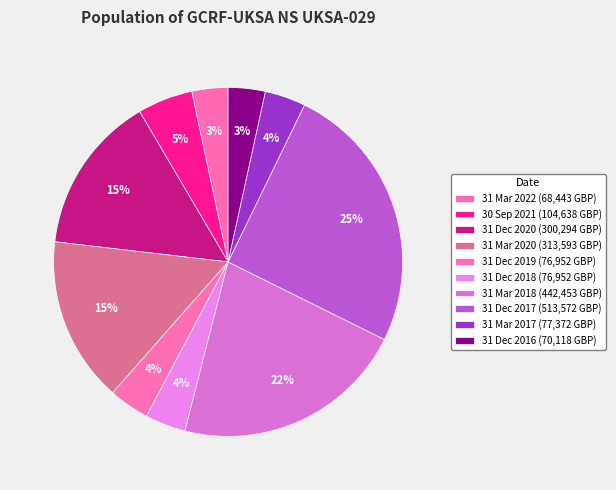

Which category has the smallest portion of the pie?

31 Mar 2022